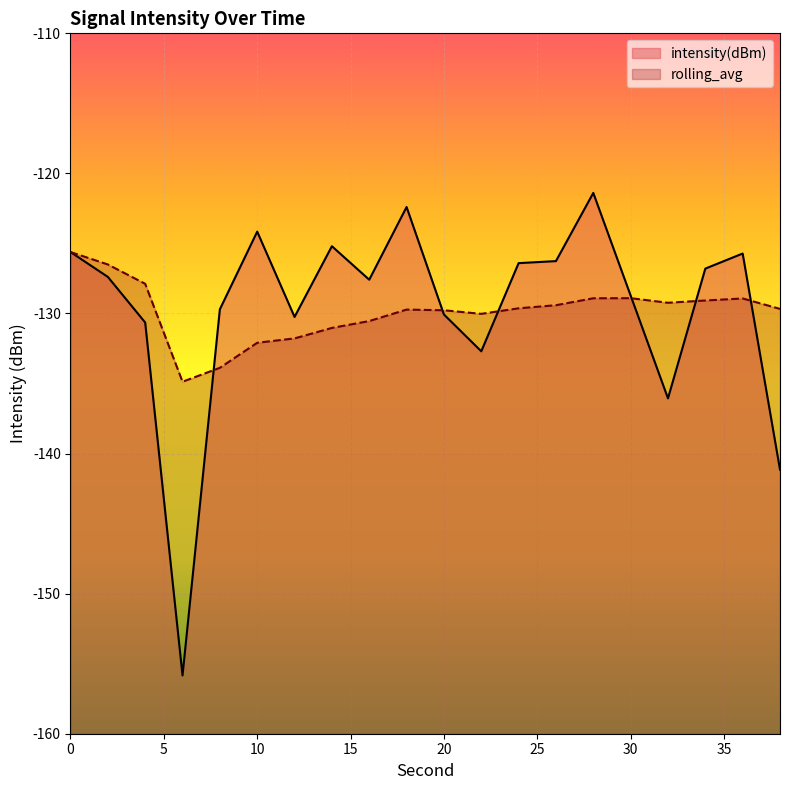

How many times do intensity(dBm) and rolling_avg cross each other?

6